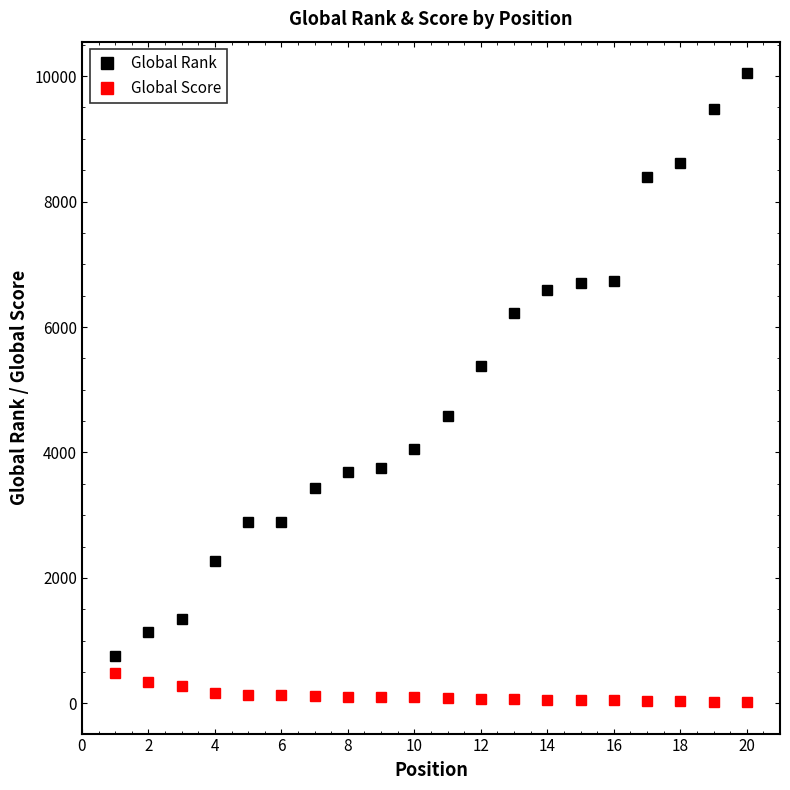

True or false: Global Score and Global Rank cross at least once.

False